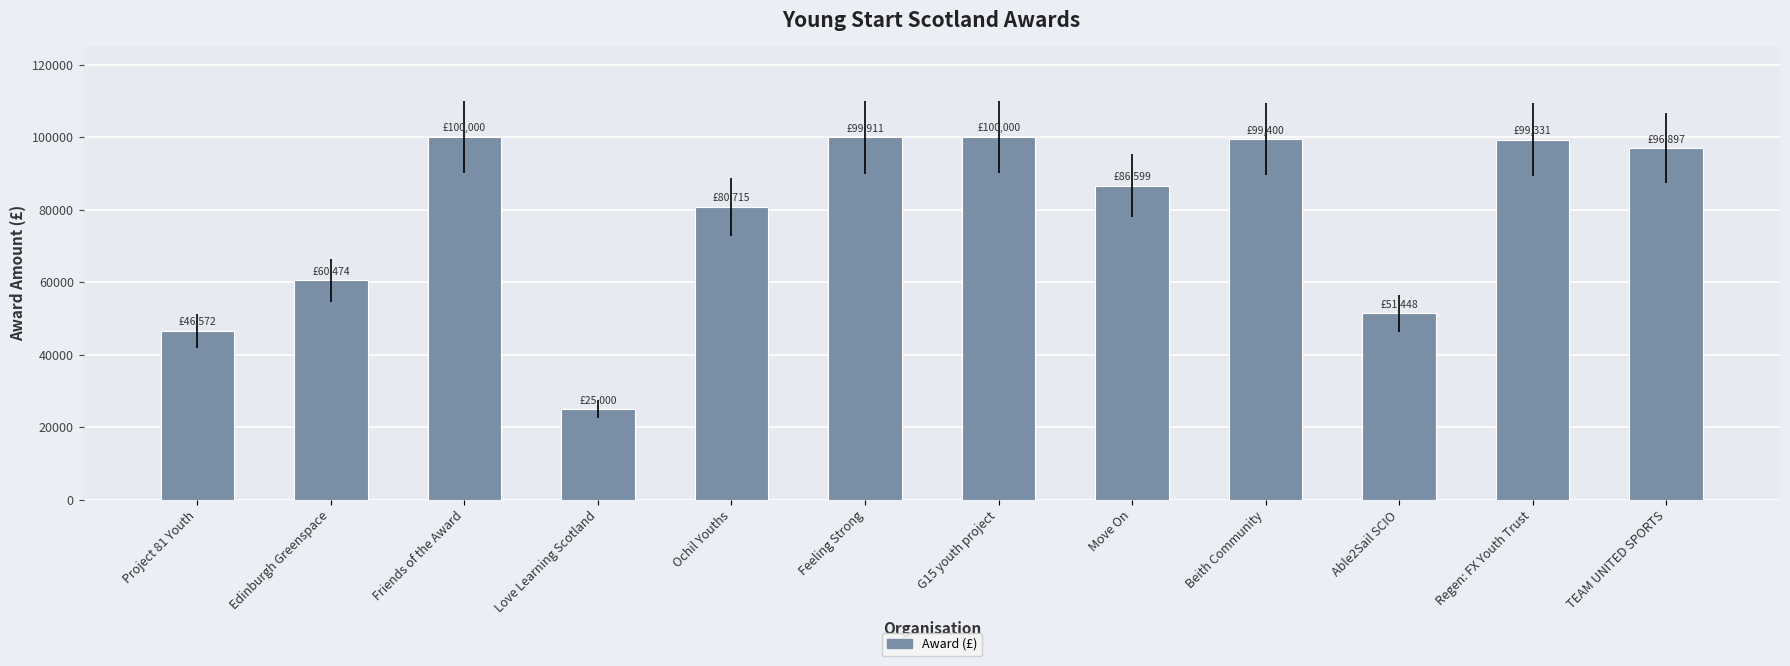

How many data points are less than 96897?

6